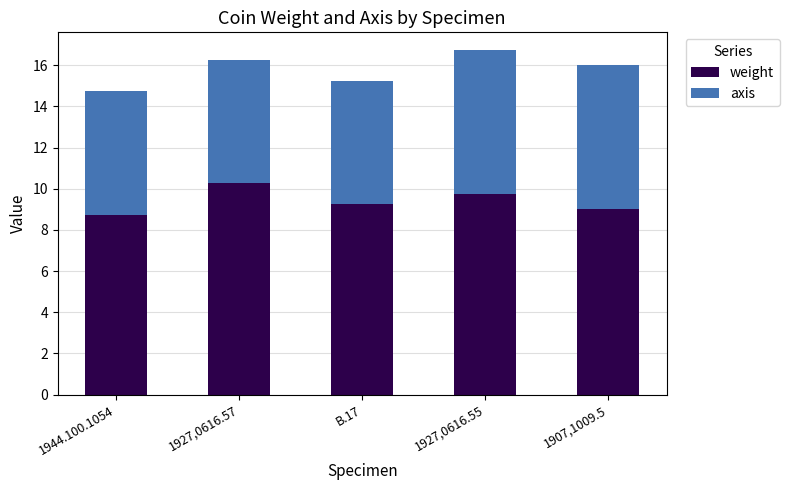

Count the number of categories in the chart.

5